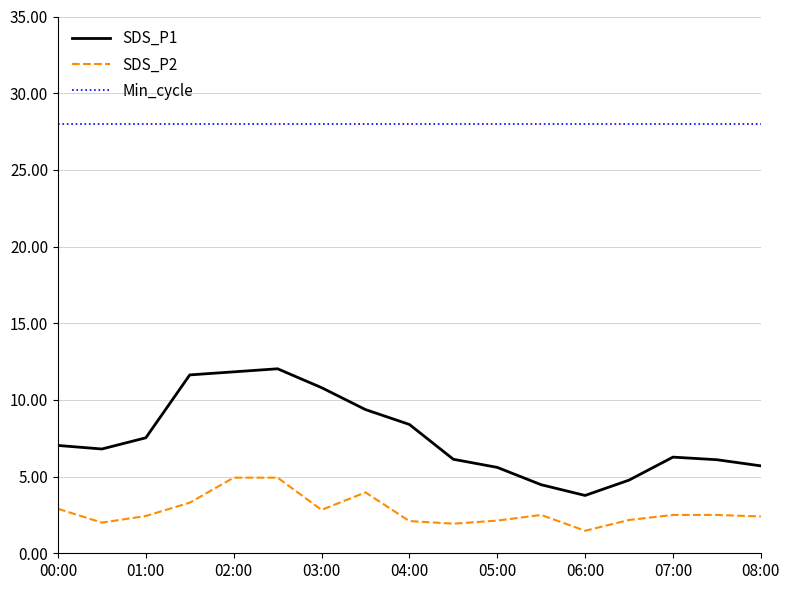

What is the difference between the maximum and minimum values in the SDS_P2 series?

3.5